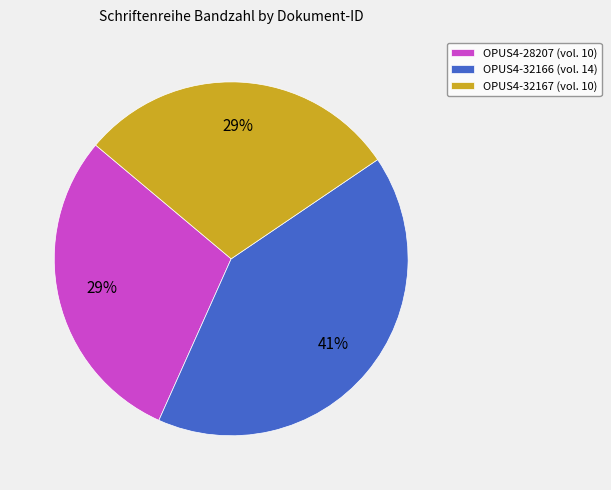

Count the number of slices in the pie.

3